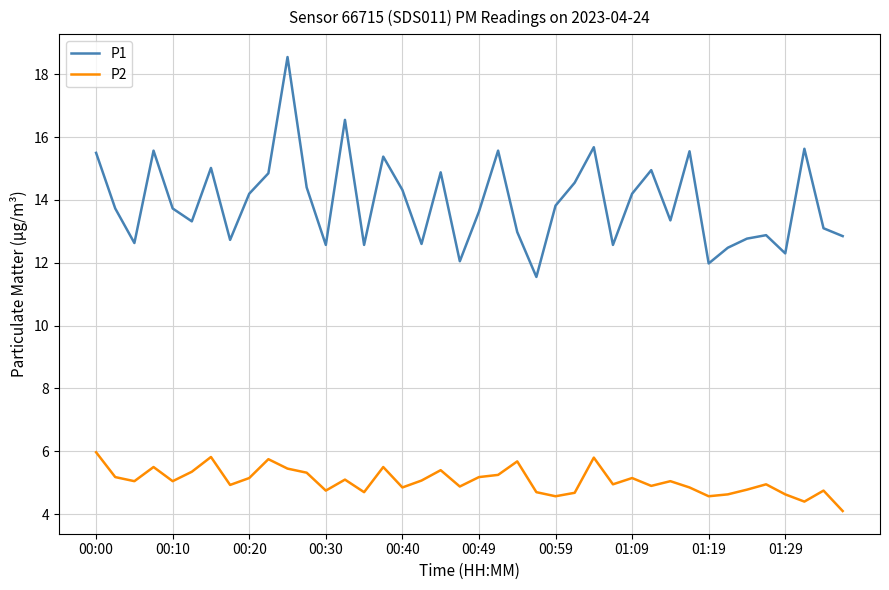

Which series has the largest range (max minus min)?

P1